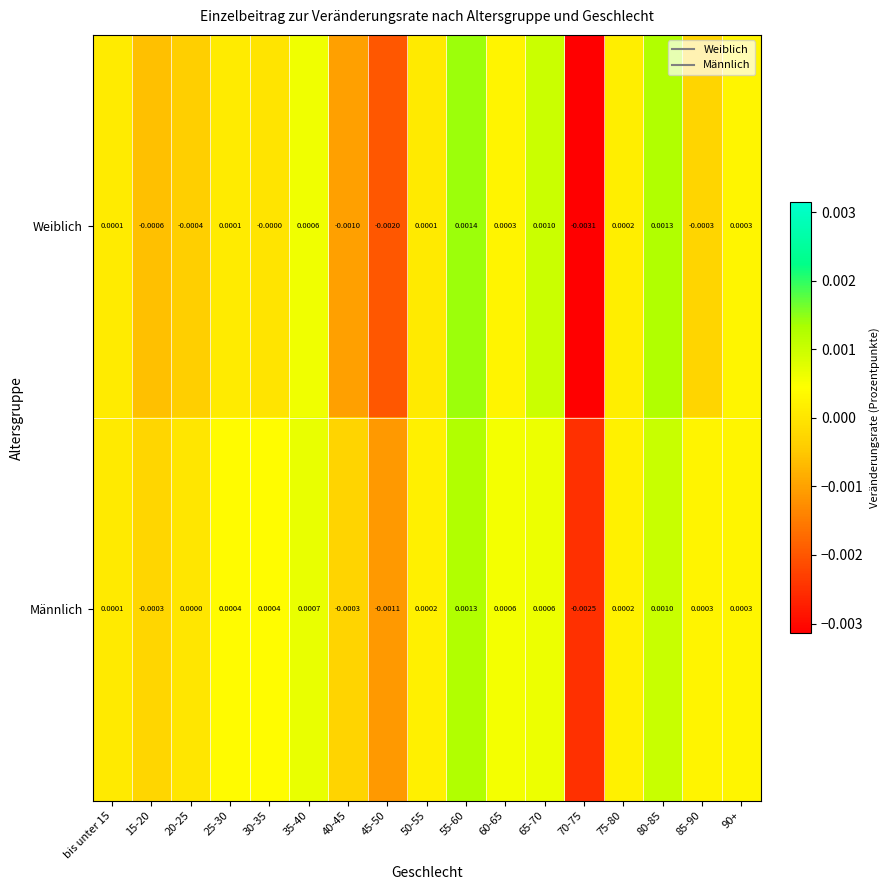

Which series has the largest range (max minus min)?

Weiblich